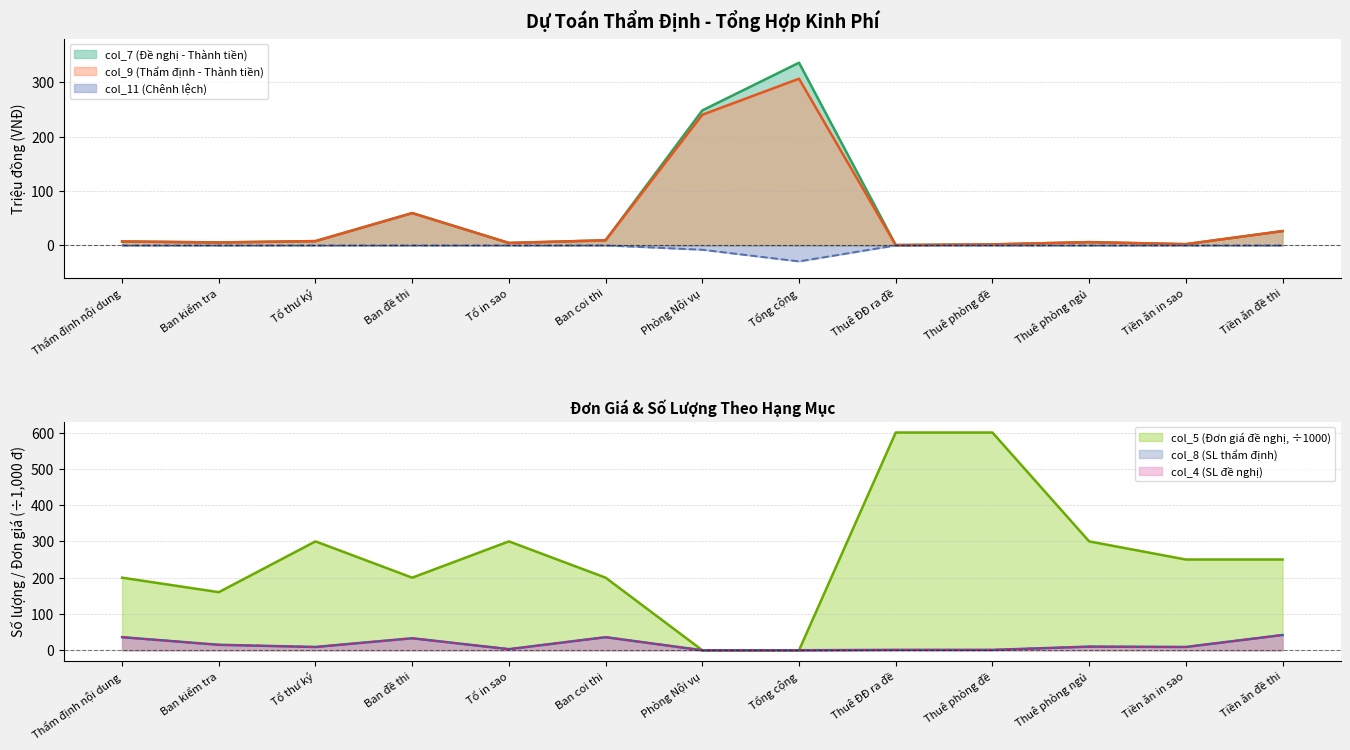

Is it true that col_11 (Chênh lệch) equals 0.0 at Ban đề thi?

True